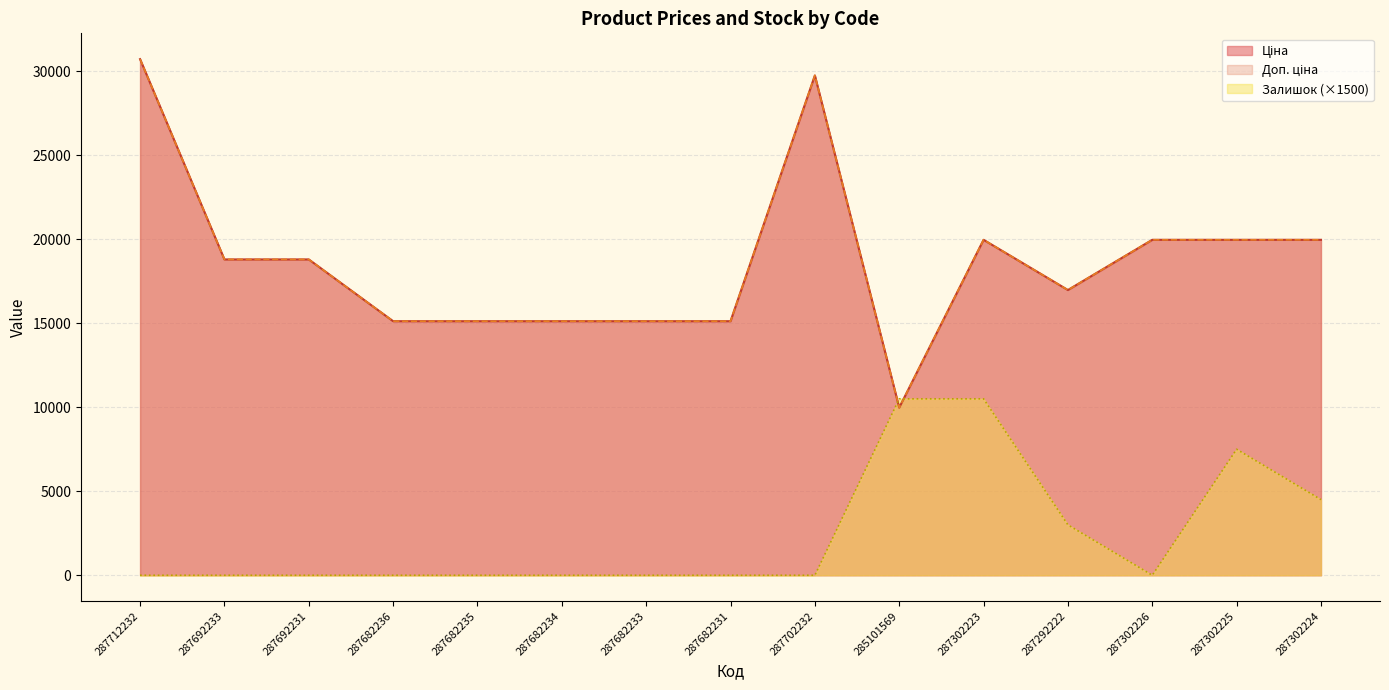

At 287302223, list the series in order from smallest to largest.

Залишок, Ціна, Доп. ціна